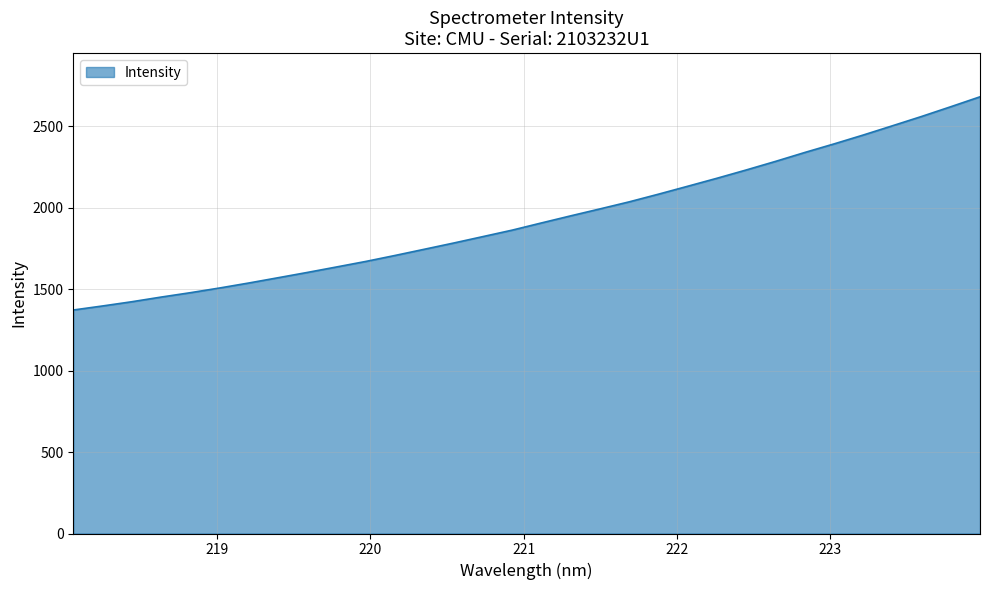

What is the greatest value displayed?

2679.2